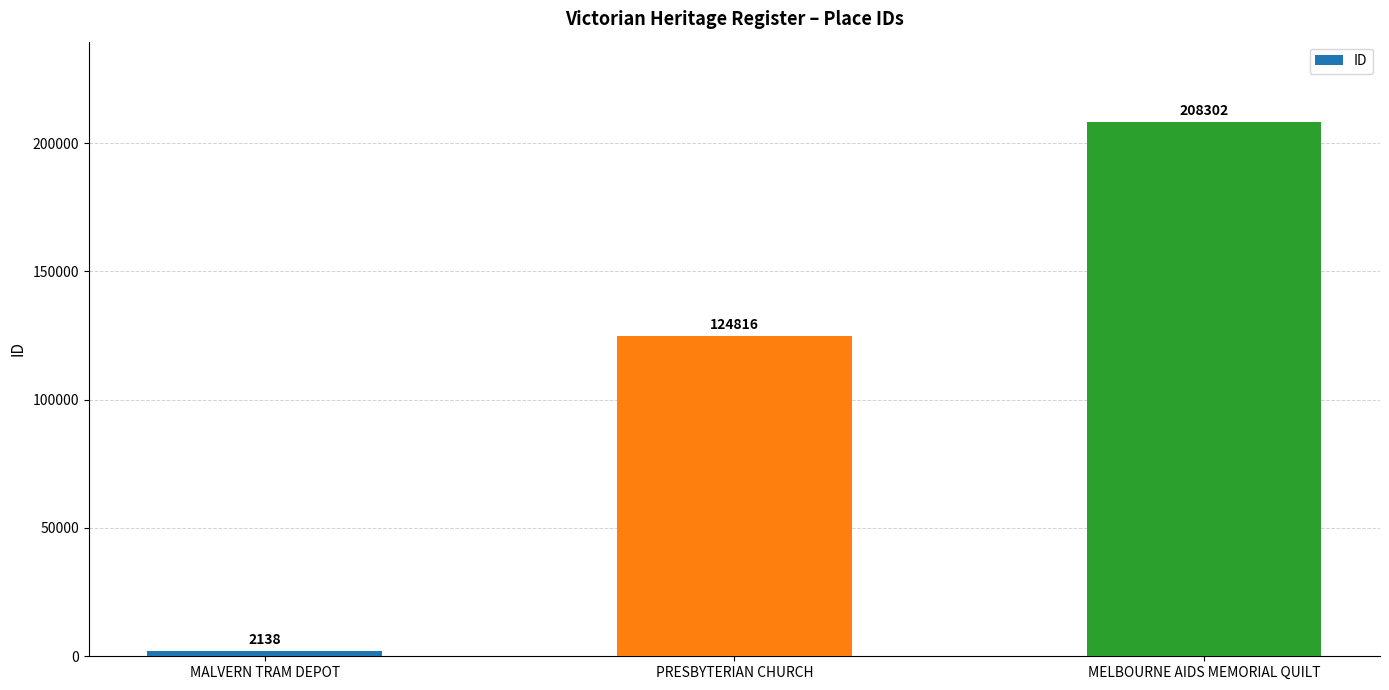

What is the maximum value shown in the chart?

208302